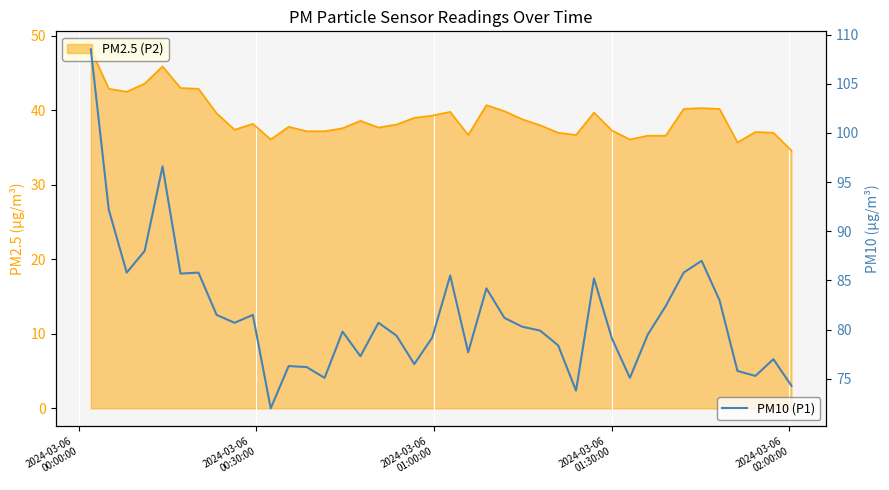

In PM2.5 Line, how many points are lower than both neighbors (excluding endpoints)?

8